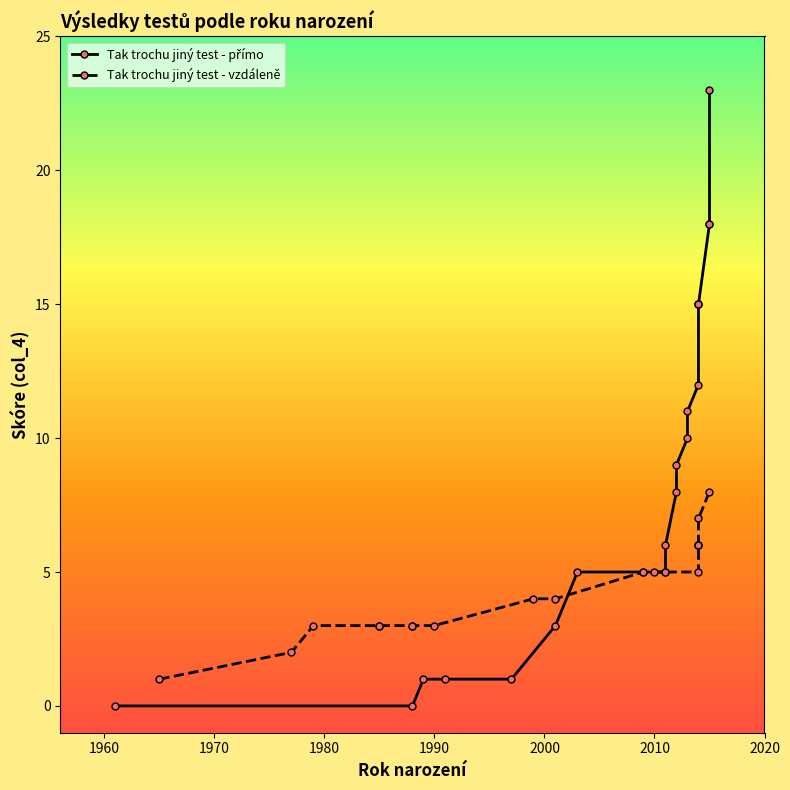

Count the number of categories in the chart.

20